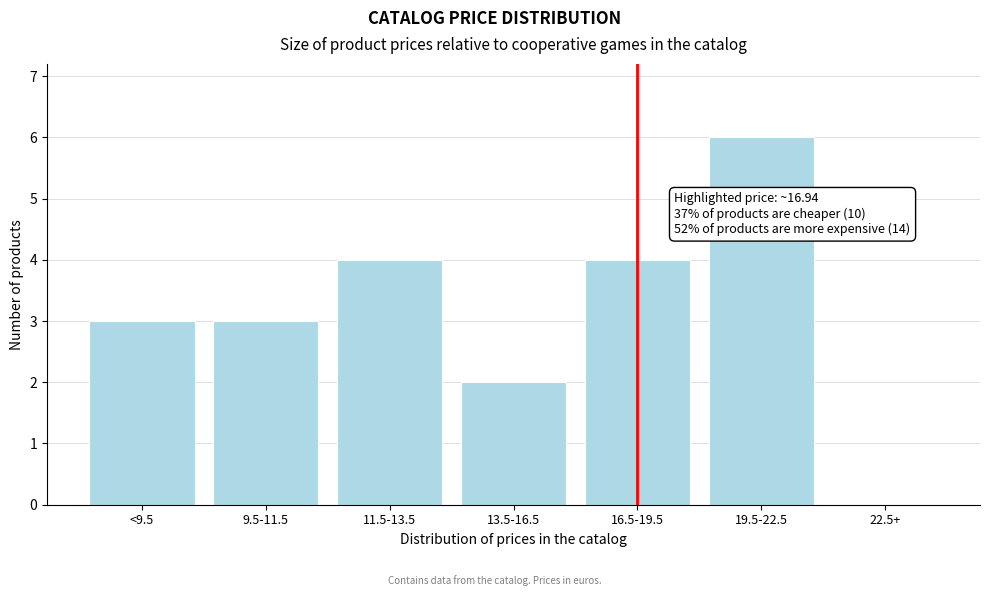

Reading left to right, list all the values displayed in this chart.

<9.5=3	9.5-11.5=3	11.5-13.5=4	13.5-16.5=2	16.5-19.5=4	19.5-22.5=6	22.5+=0